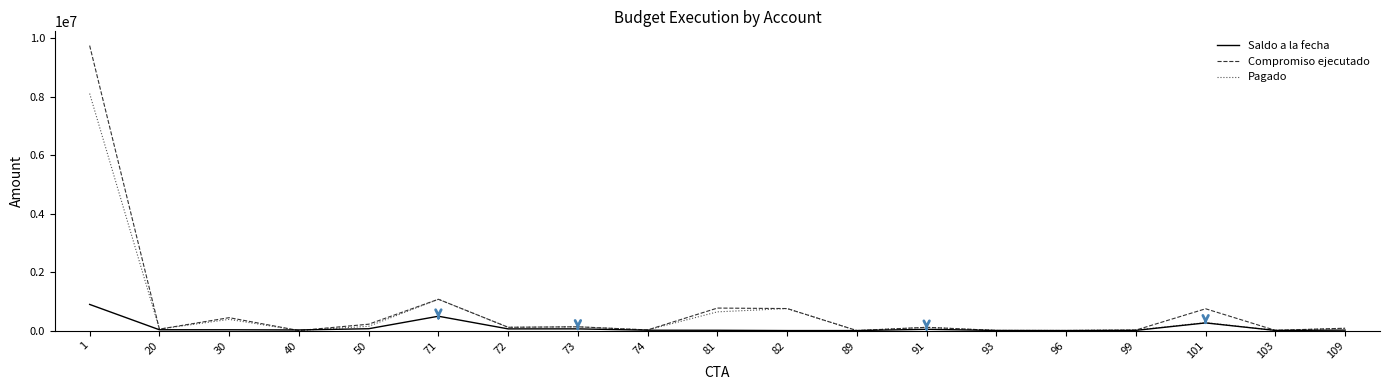

The value of Pagado at 96 is 1944.4. True or false?

True